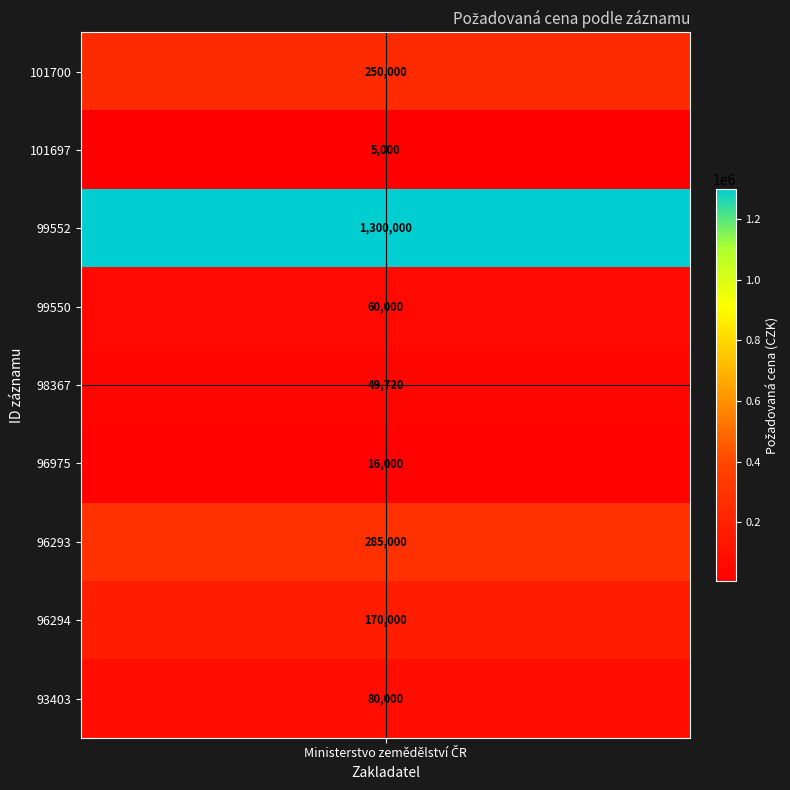

What is the difference between the values at 101700 and 96293?

35000